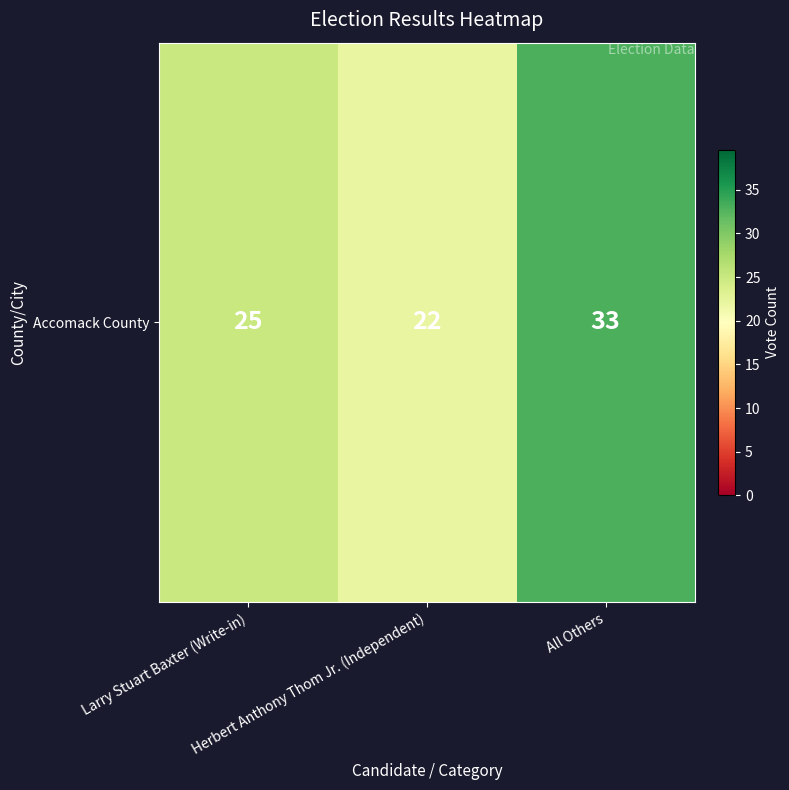

What is the change in value from Larry Stuart Baxter (Write-in) to All Others?

+8